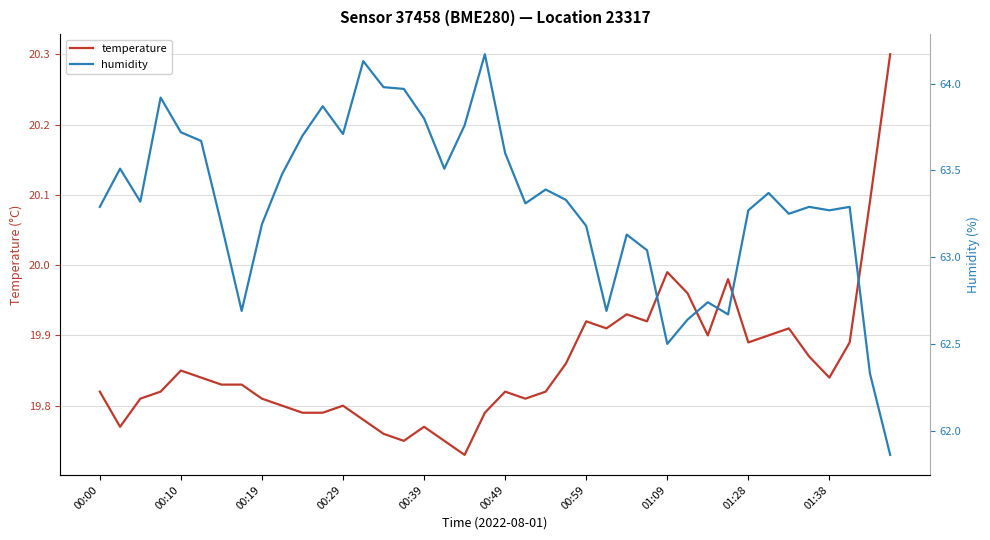

Does the chart have visible grid lines?

Yes